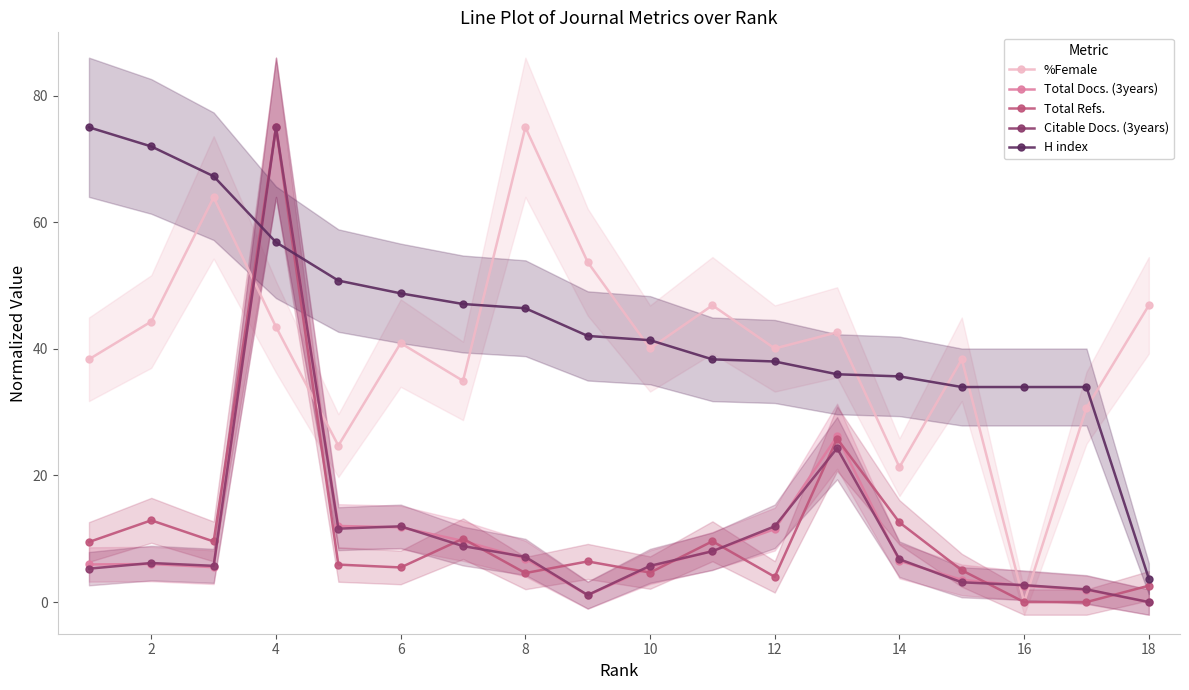

The Total Docs. (3years) series shows 0.0 at 18. True or false?

True